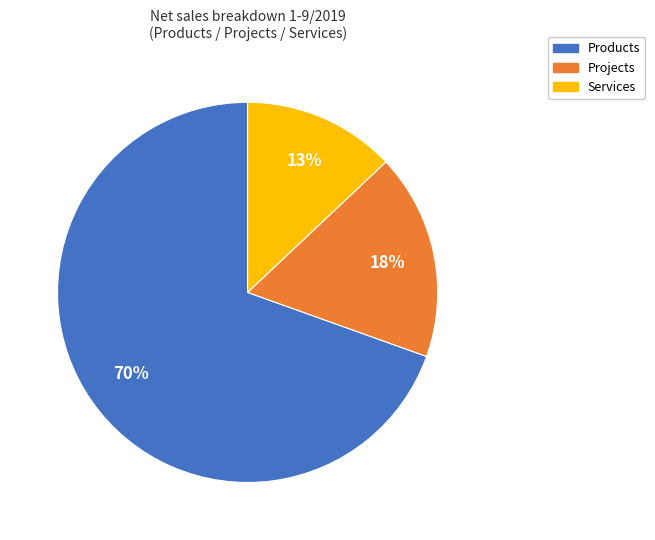

Combined, do Products and Services account for over 50%?

Yes